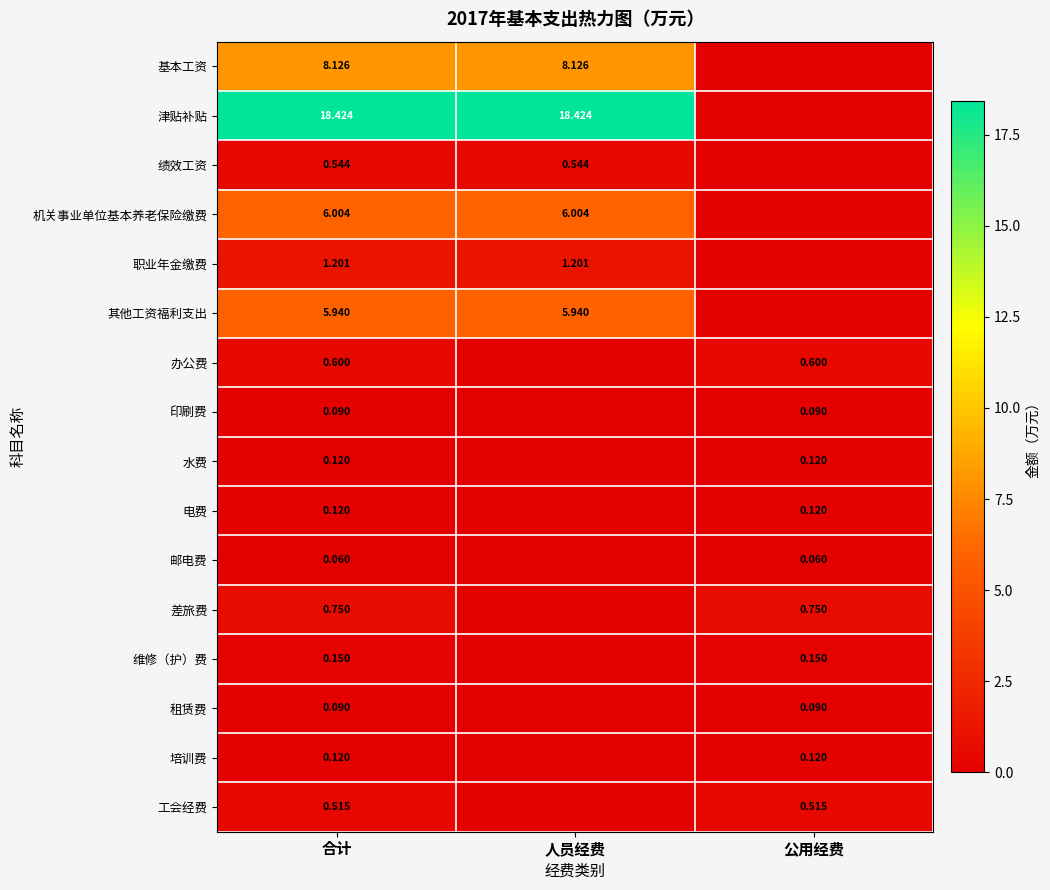

What is the difference between the maximum and minimum values in the 培训费 series?

0.1